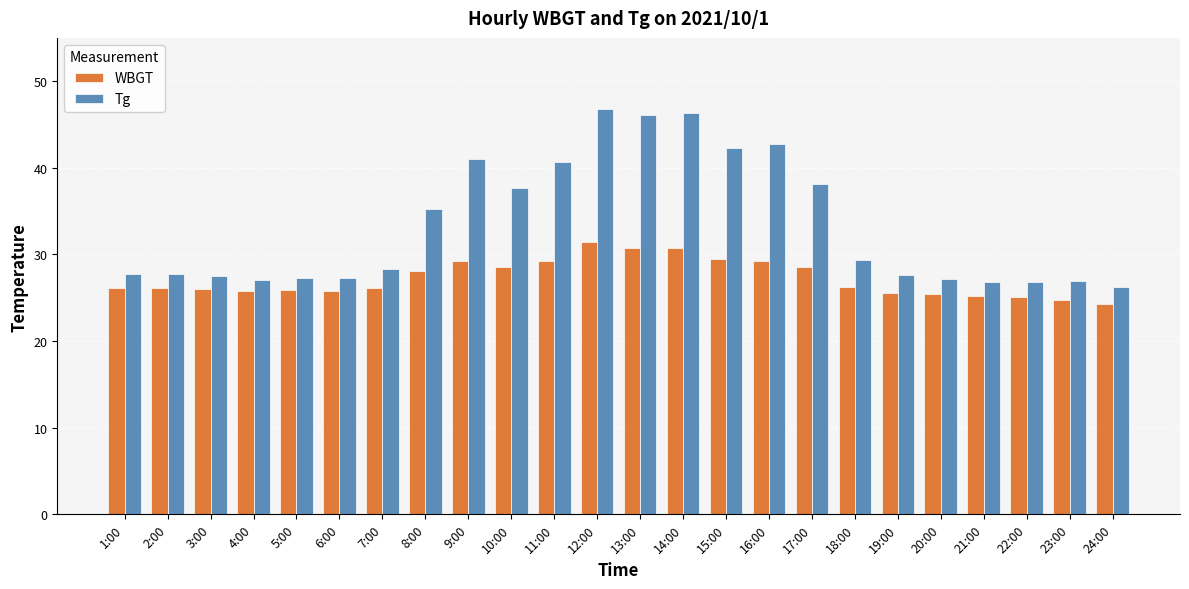

What position from the right is 2:00?

23